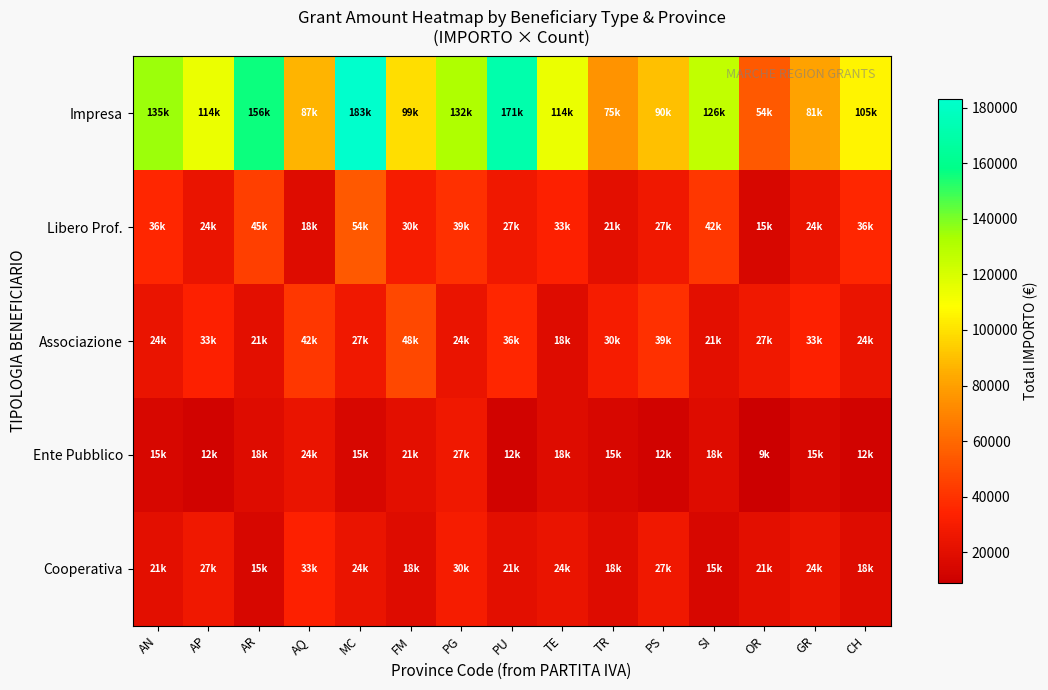

What is the difference between the highest and lowest values at PG?

108000